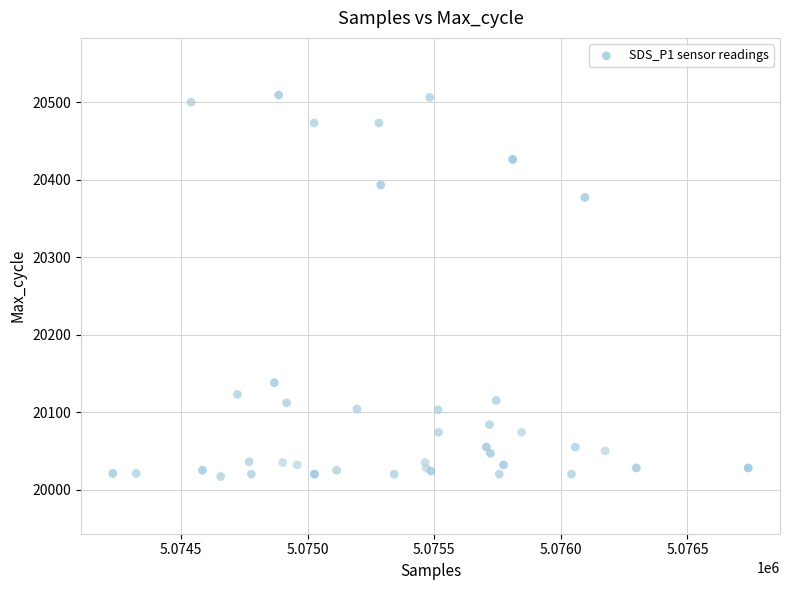

What Y value in the scatter plot is closest to 20263?

20377